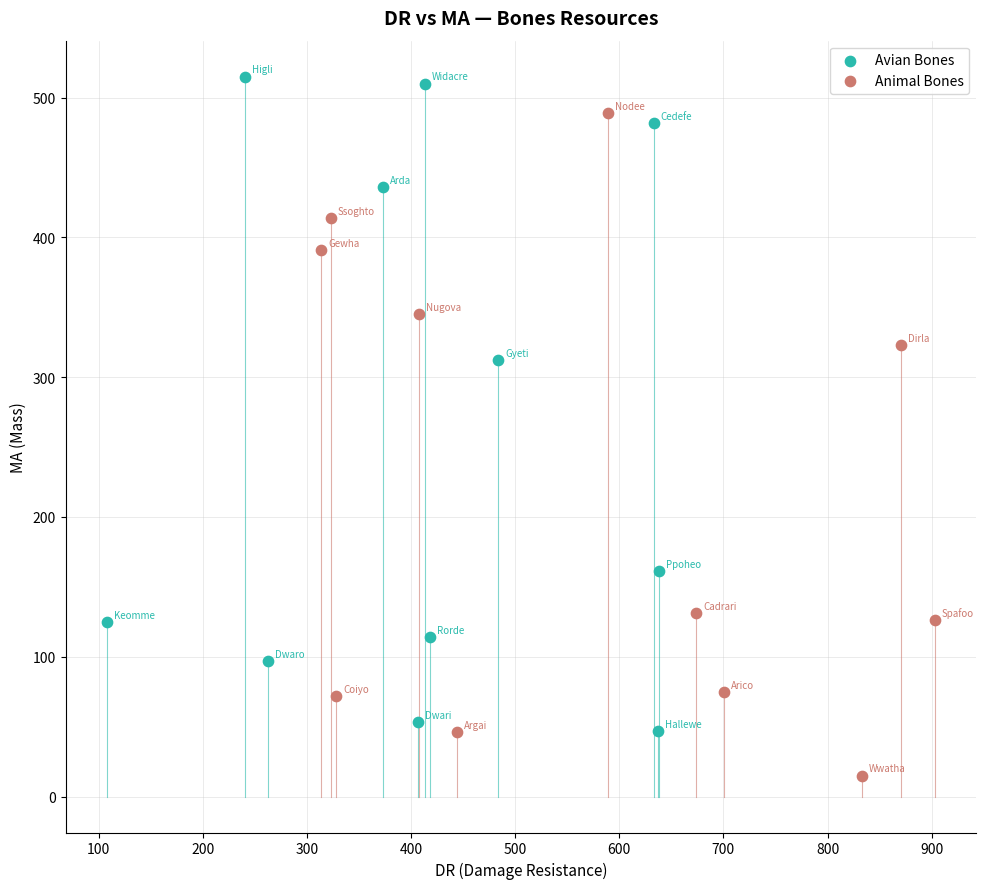

Which series reaches the minimum Y coordinate?

Animal Bones